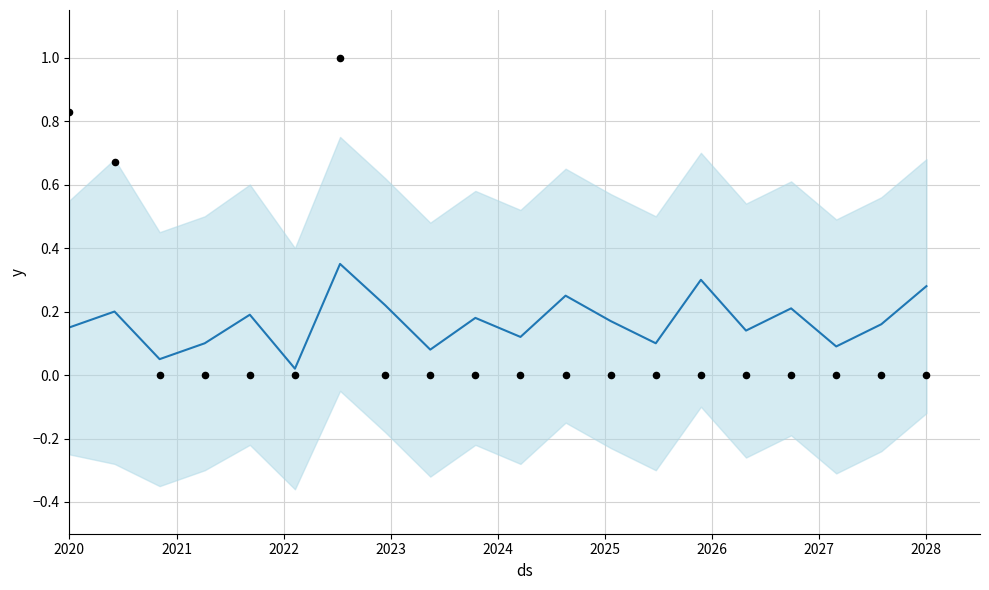

Which series has the largest total across all categories?

yhat